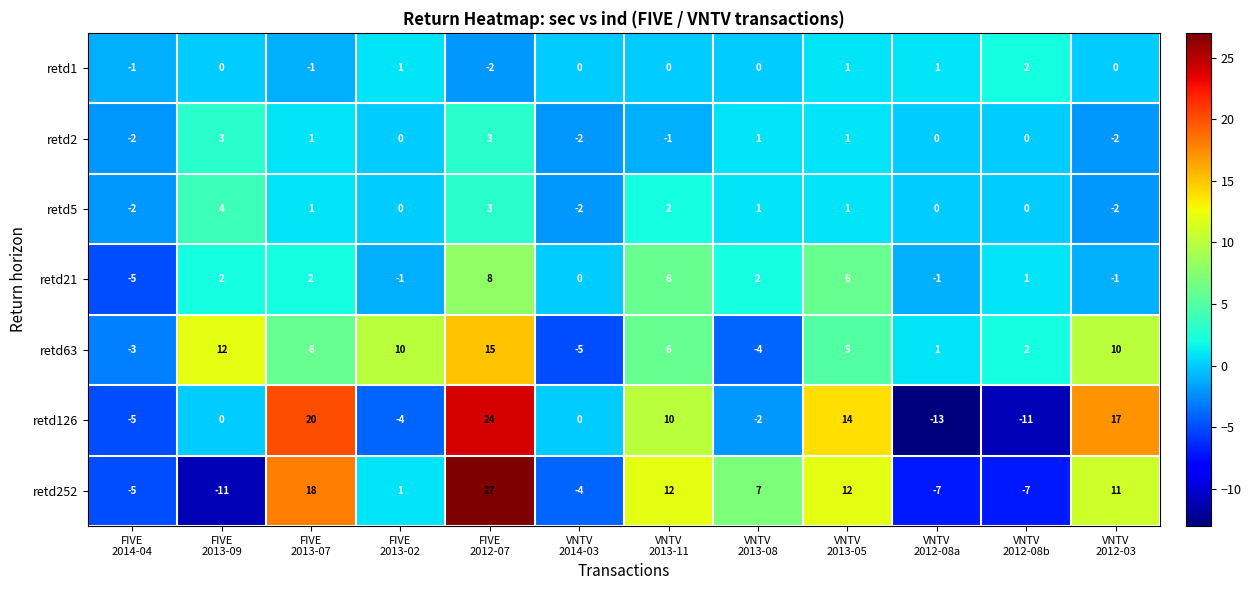

What is the difference between the maximum and minimum values in the retd252 series?

38